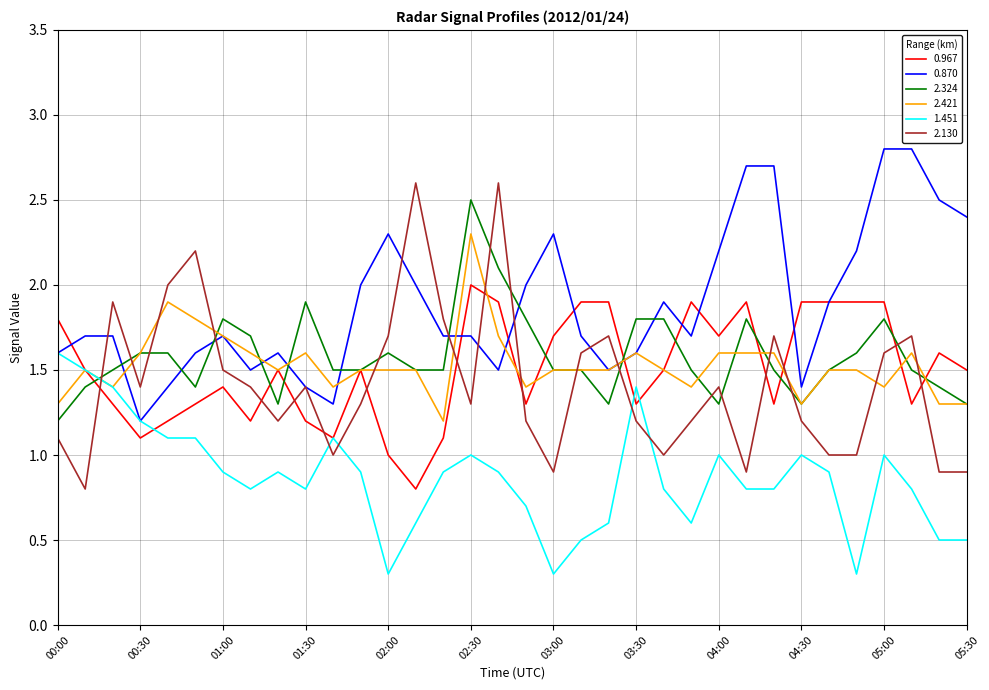

True or false: 0.967 and 2.130 cross at least once.

True